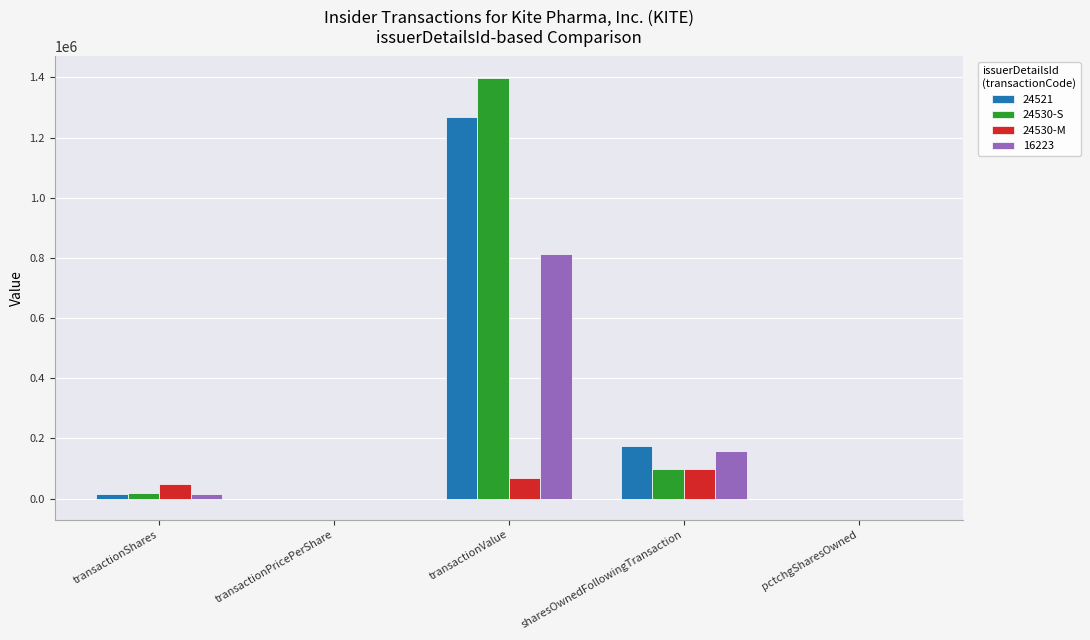

The value of 24530-M at sharesOwnedFollowingTransaction is 100130.0. True or false?

True